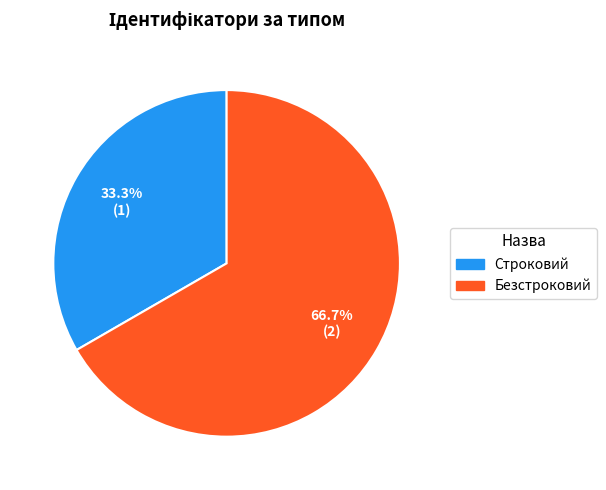

The Безстроковий slice represents 76% of the pie. True or false?

False